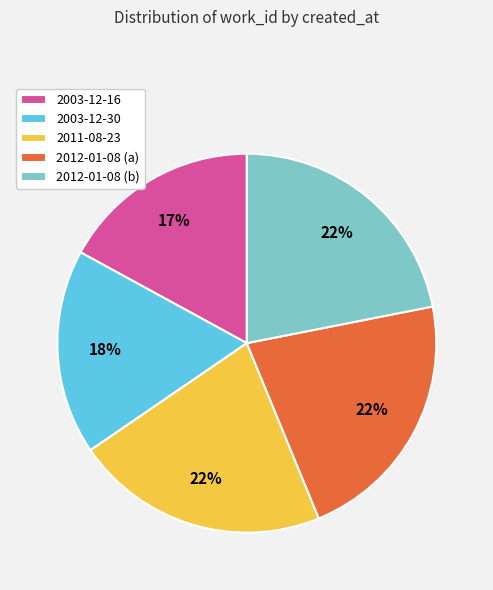

Is the sum of 2012-01-08 (a) and 2011-08-23 greater than half?

No